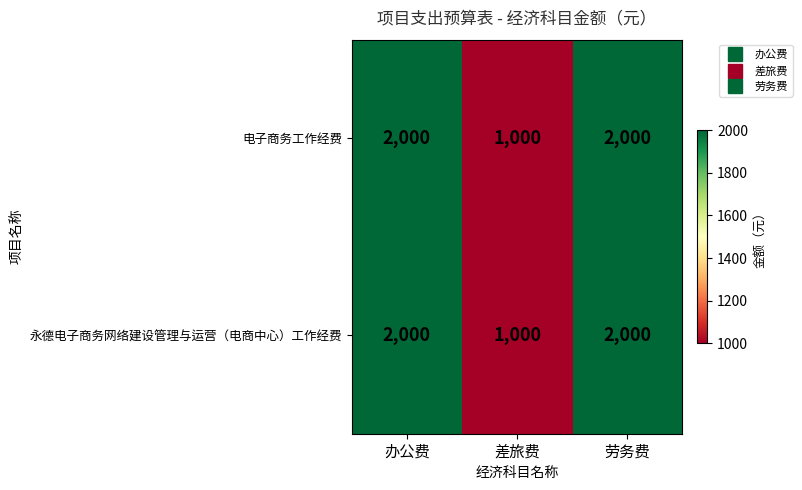

What is the average value of the 电子商务工作经费 series?

1667